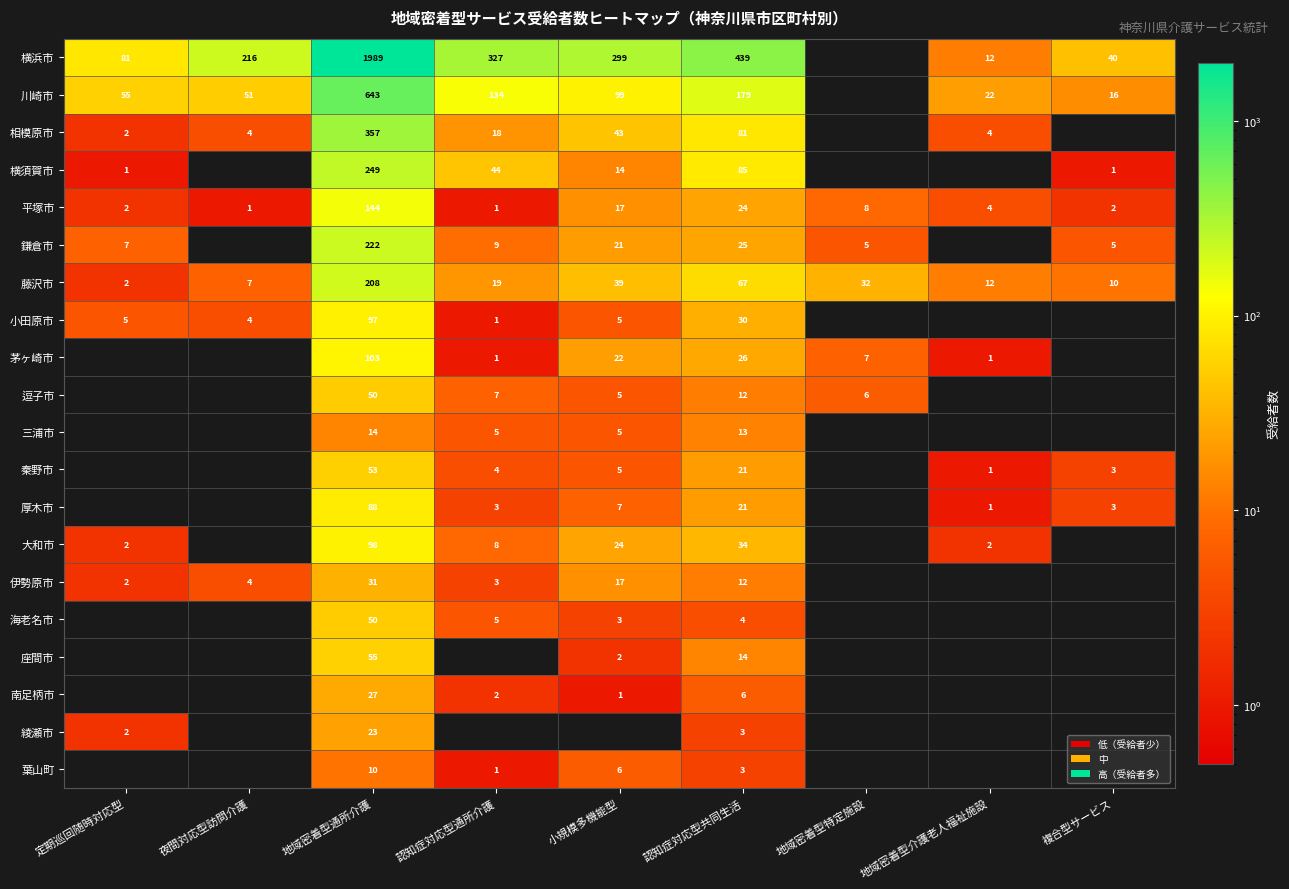

The 座間市 series shows 78 at 地域密着型通所介護. True or false?

False